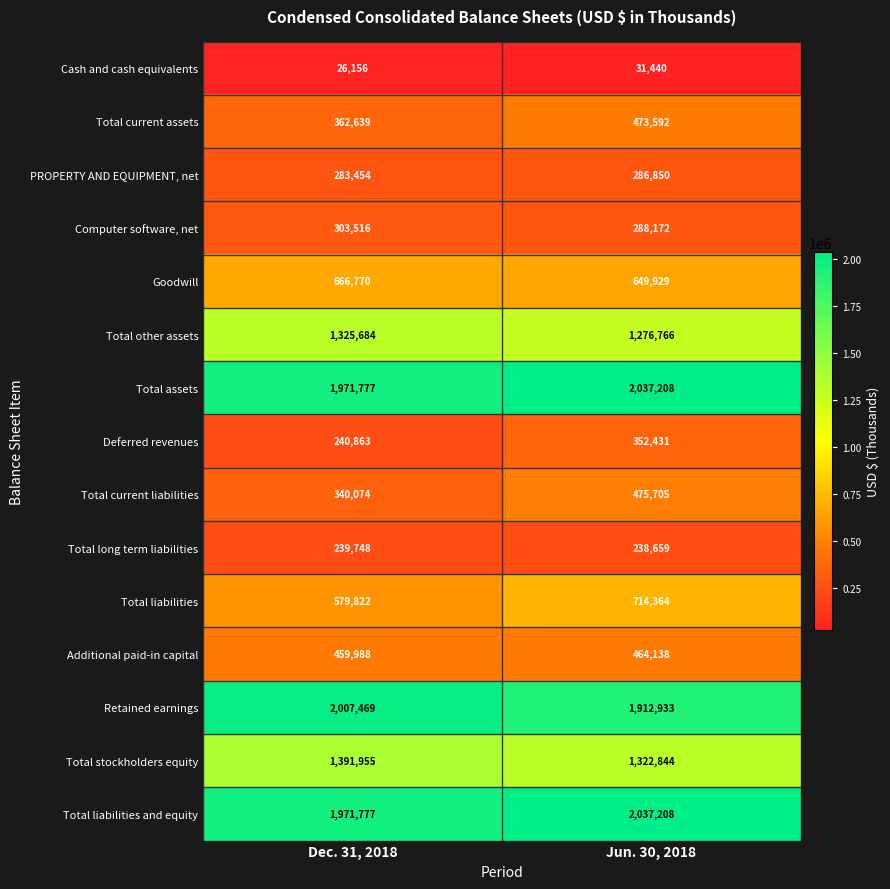

The value of Total assets at Dec. 31, 2018 is 1971777. True or false?

True